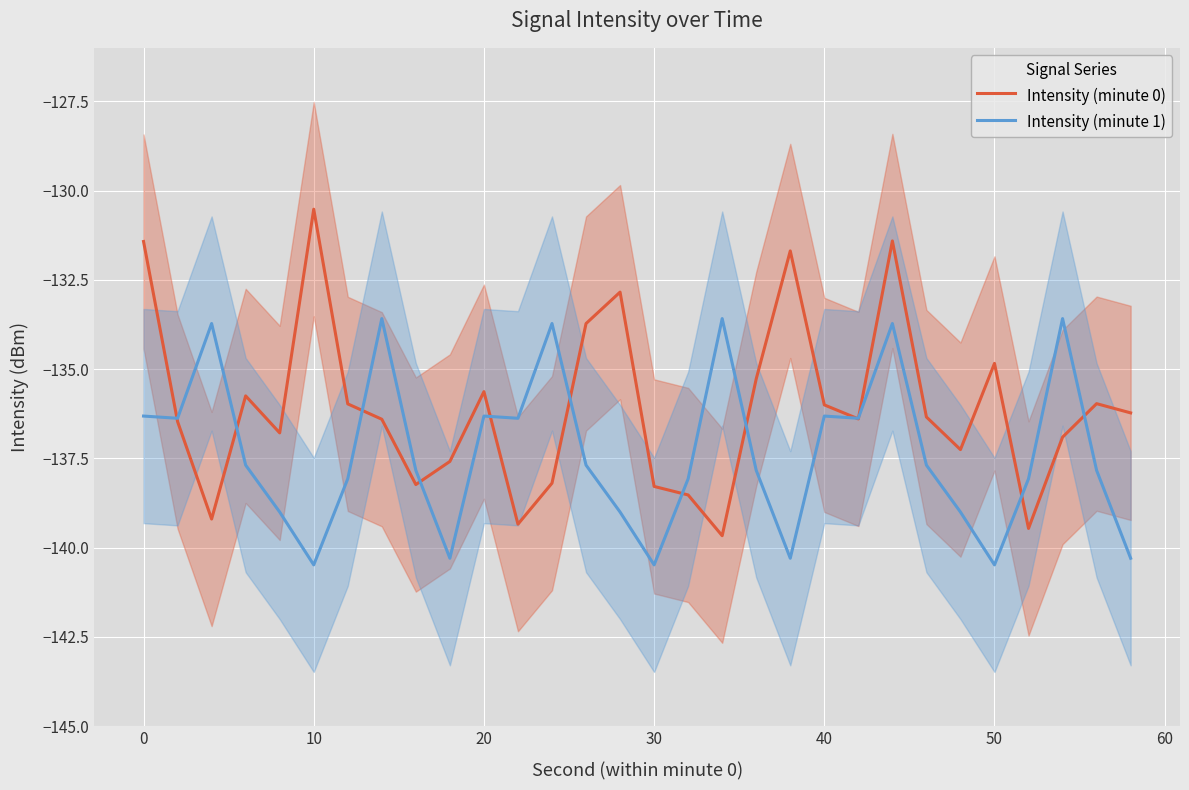

What is the highest value of the Intensity (minute 0) series?

-130.5